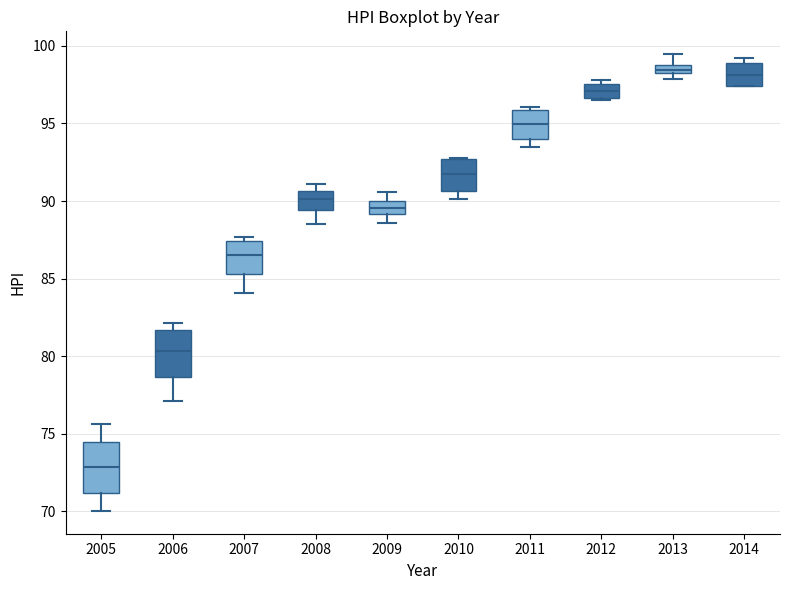

Where is the lower edge of the box at x = 2011 on the y-axis? The values are not printed on the chart, so give them approximately, as read against the axis.

94.0